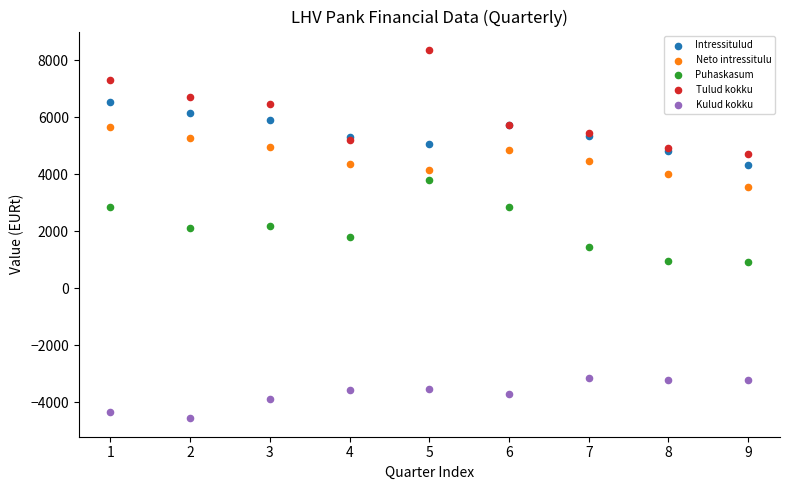

Which series has the largest Y range (max minus min)?

Tulud kokku